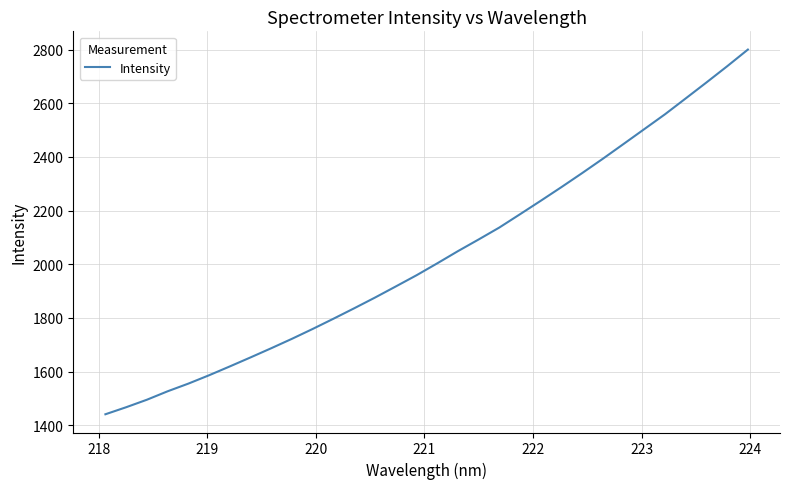

Does the chart display data point markers on the line(s)?

No